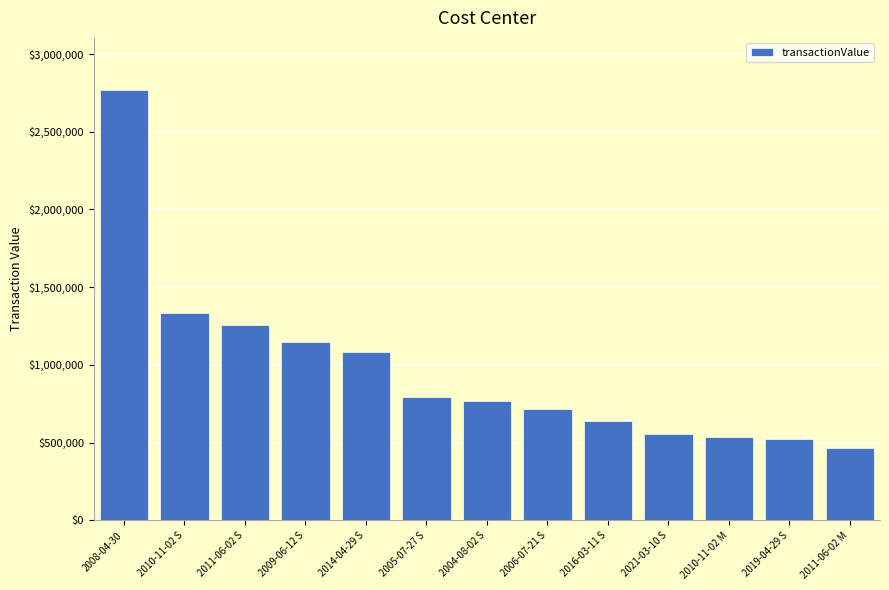

Approximately how many times larger is the value at 2016-03-11 S compared to 2005-07-27 S?

0.8